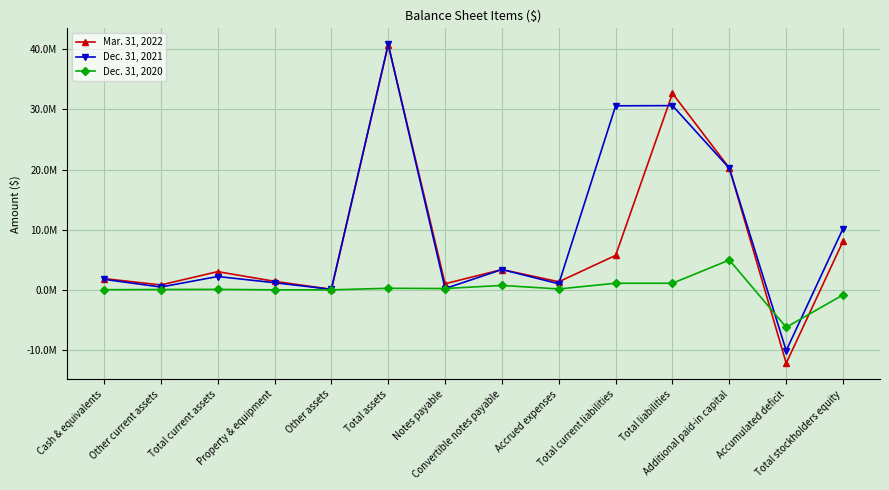

What is the average value of the Mar. 31, 2022 series?

7726976